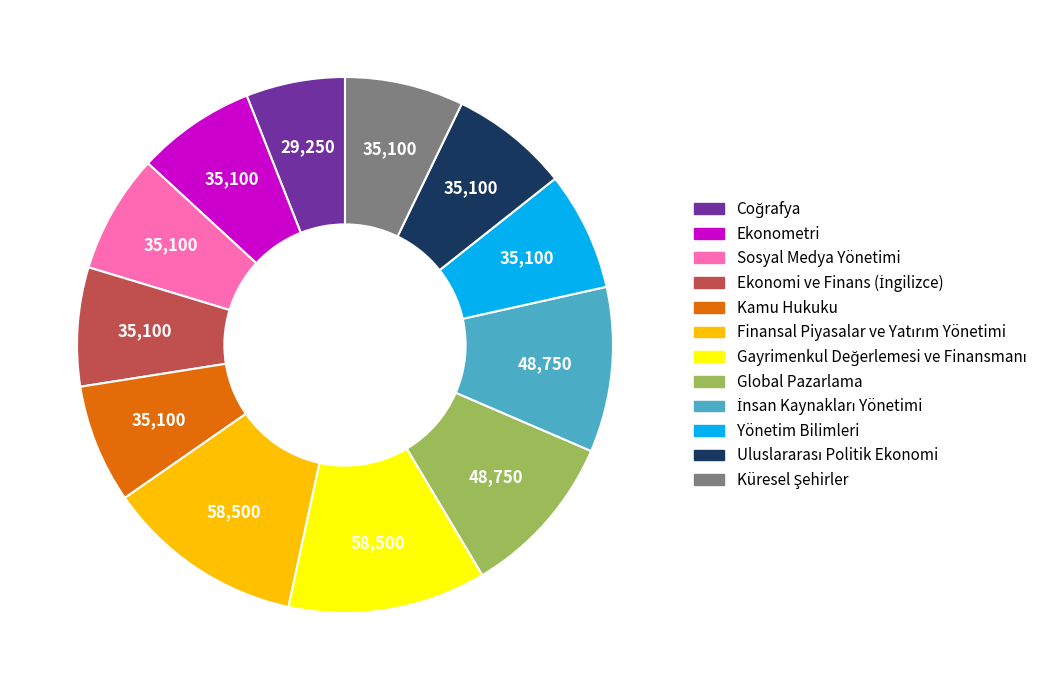

The Sosyal Medya Yönetimi slice represents 7% of the pie. True or false?

True